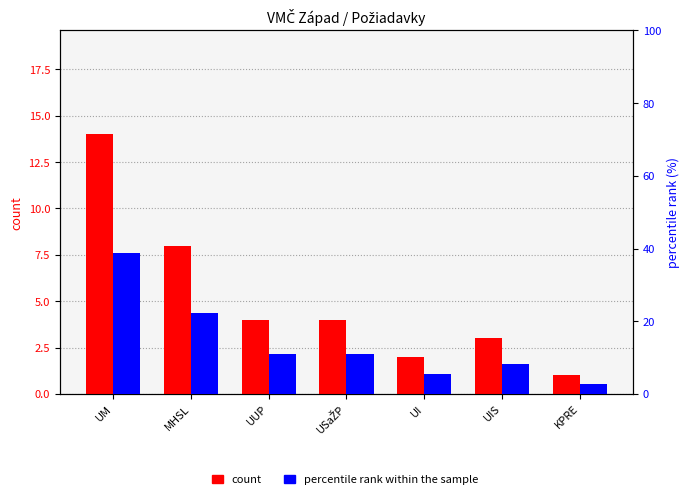

What is the difference between the maximum and minimum values in the count series?

13.0